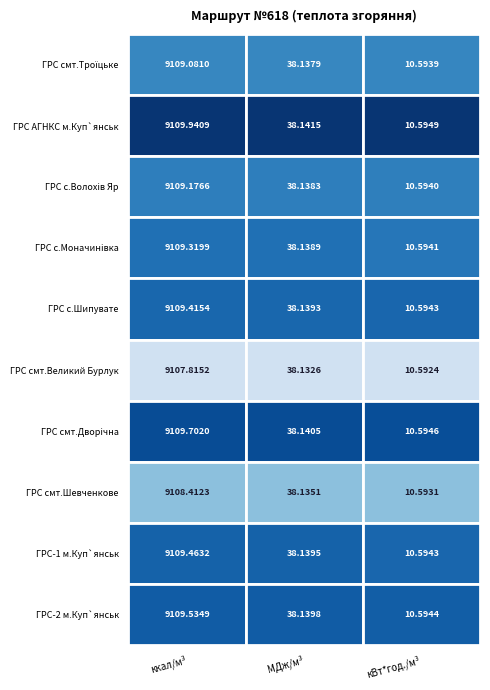

Reading left to right, transcribe all the data shown in this chart.

ГРС смт.Троїцьке: 0=9109.1	1=38.1	2=10.6
ГРС АГНКС м.Куп`янськ: 0=9109.9	1=38.1	2=10.6
ГРС с.Волохiв Яр: 0=9109.2	1=38.1	2=10.6
ГРС с.Моначинiвка: 0=9109.3	1=38.1	2=10.6
ГРС с.Шипувате: 0=9109.4	1=38.1	2=10.6
ГРС смт.Великий Бурлук: 0=9107.8	1=38.1	2=10.6
ГРС смт.Дворiчна: 0=9109.7	1=38.1	2=10.6
ГРС смт.Шевченкове: 0=9108.4	1=38.1	2=10.6
ГРС-1 м.Куп`янськ: 0=9109.5	1=38.1	2=10.6
ГРС-2 м.Куп`янськ: 0=9109.5	1=38.1	2=10.6